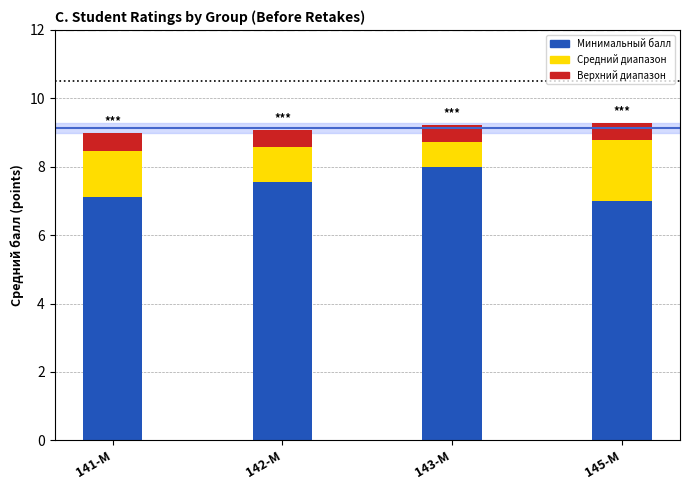

What is the minimum value for Минимальный балл?

7.0